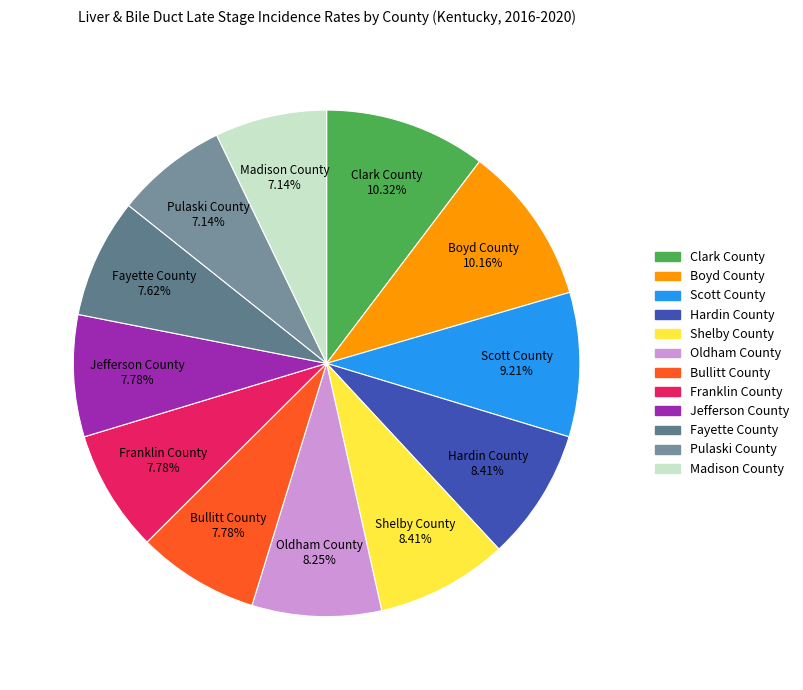

To the nearest percent, what portion does Hardin County represent?

8%